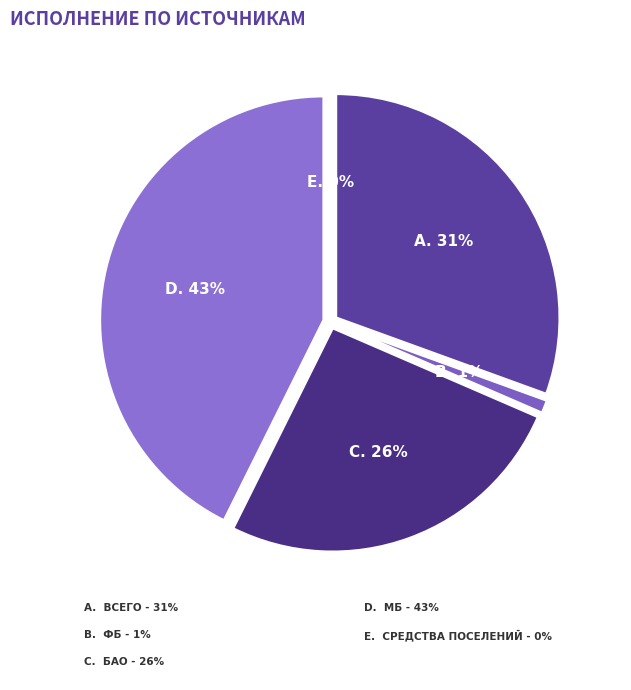

Combined, do МБ and средства поселений account for over 50%?

No